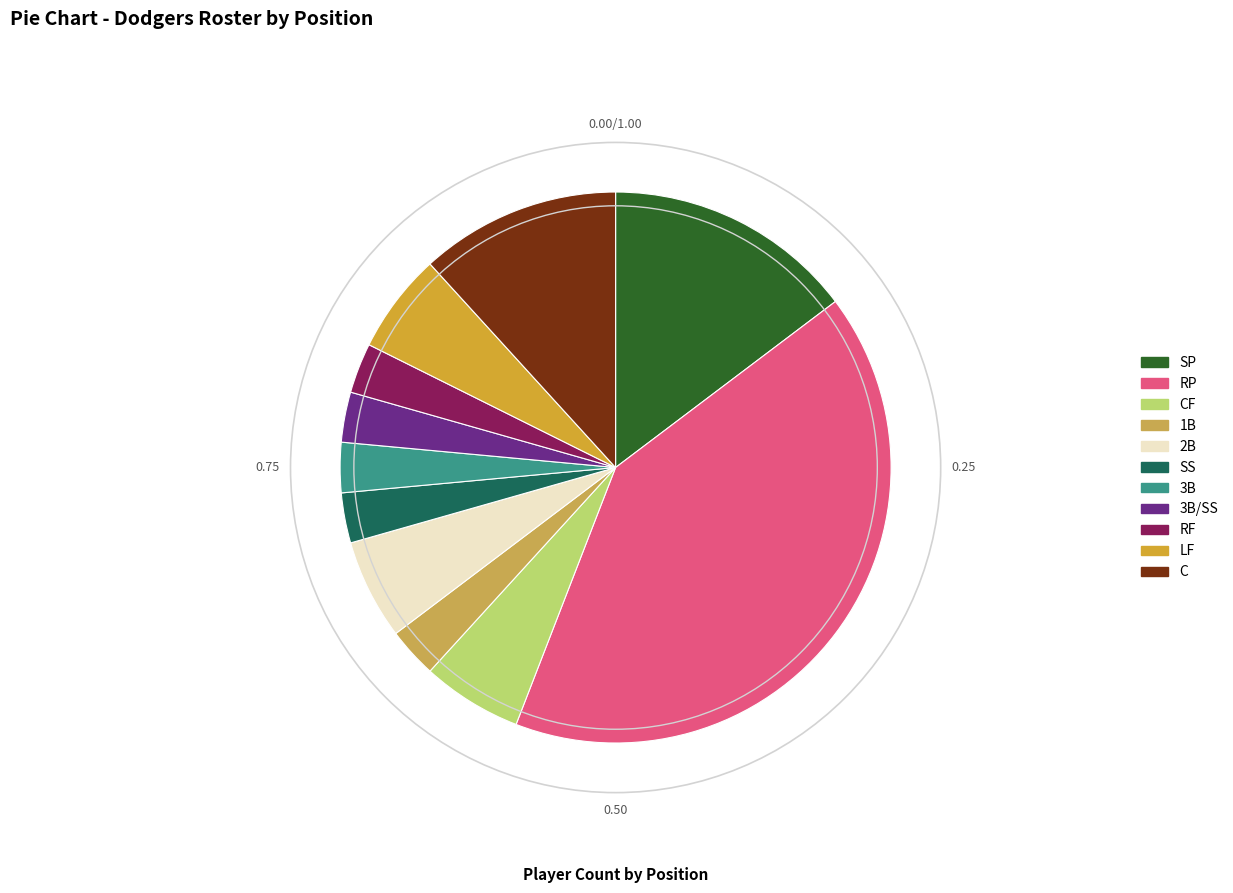

How many slices are in this pie chart?

11